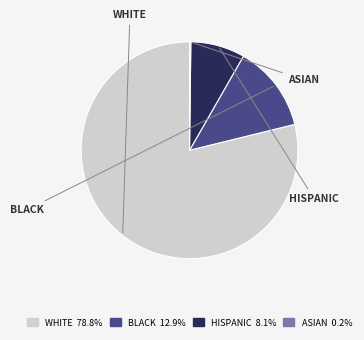

To the nearest percent, what is the combined percentage of BLACK and ASIAN?

13%